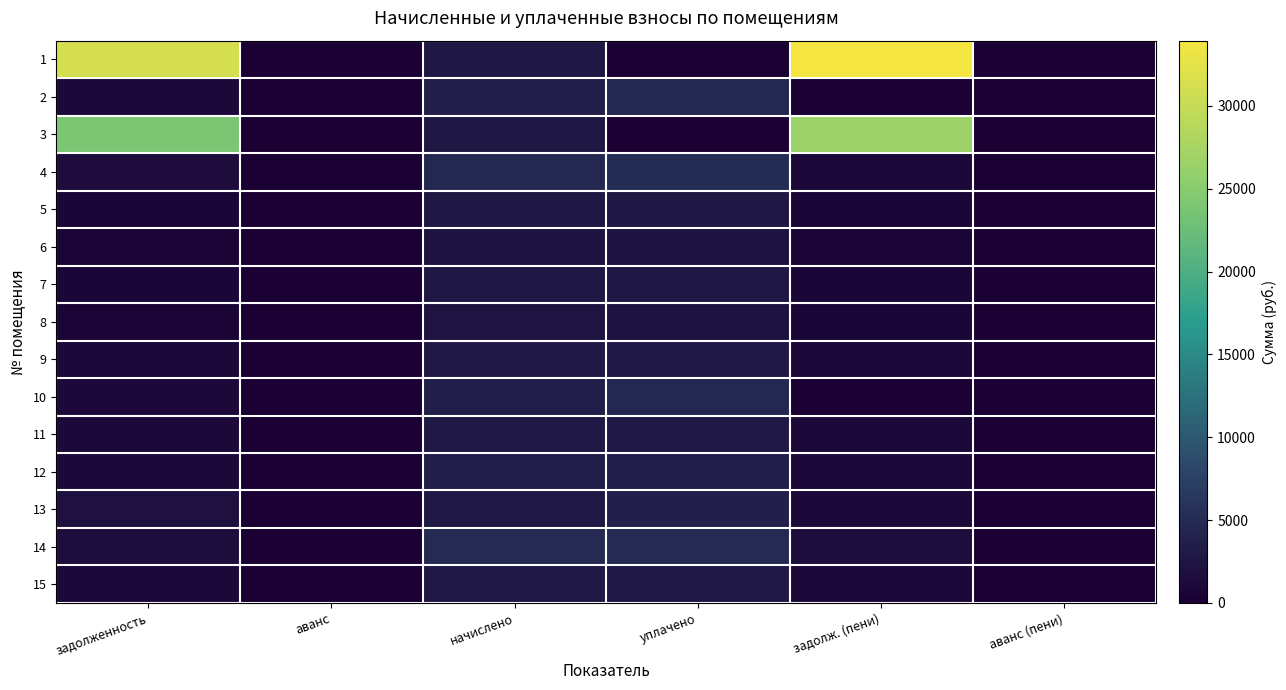

What is the total value across all series at начислено?

47381.6